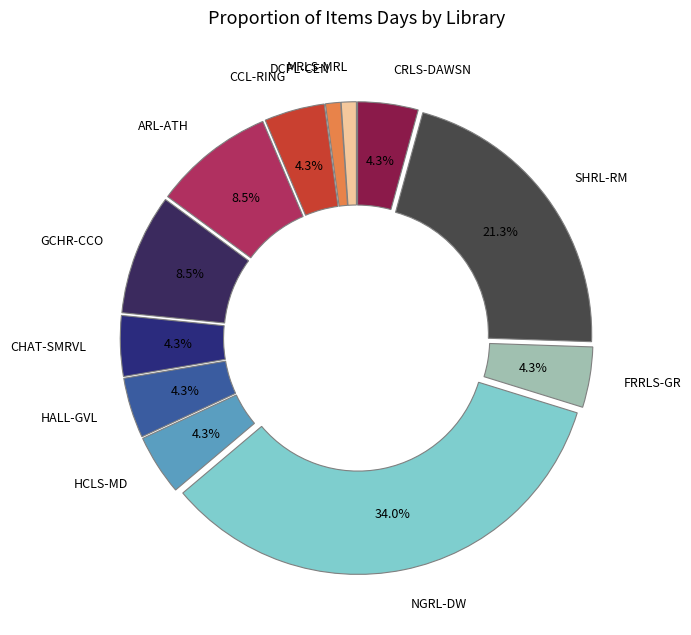

Is there a majority slice in this chart?

No